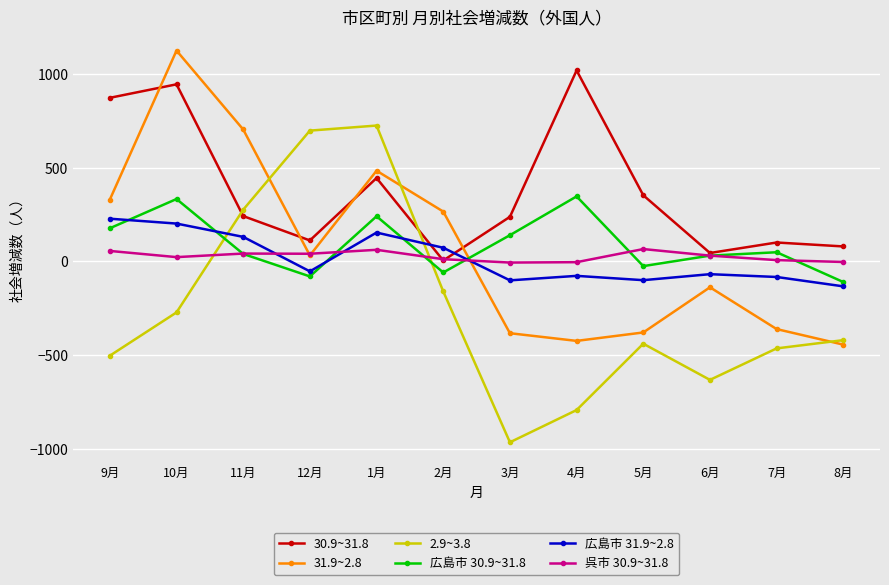

The value of 呉市 30.9~31.8 at 1月 is 62. True or false?

True